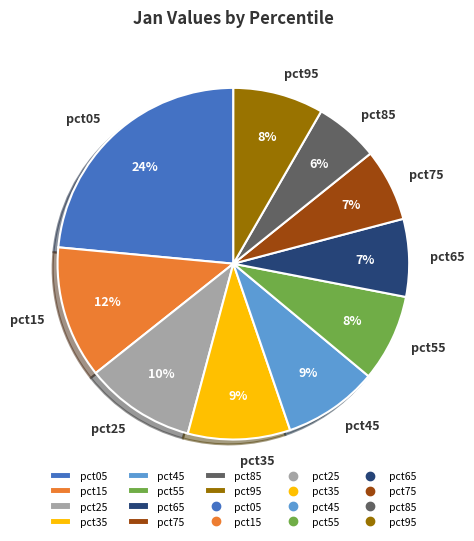

To the nearest percent, what portion does pct95 represent?

8%